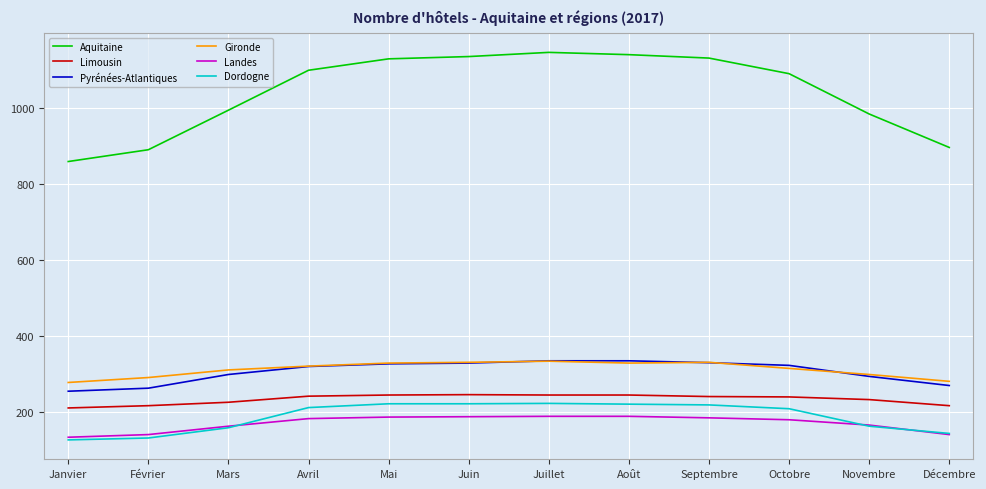

The value of Pyrénées-Atlantiques at Juillet is 147. True or false?

False